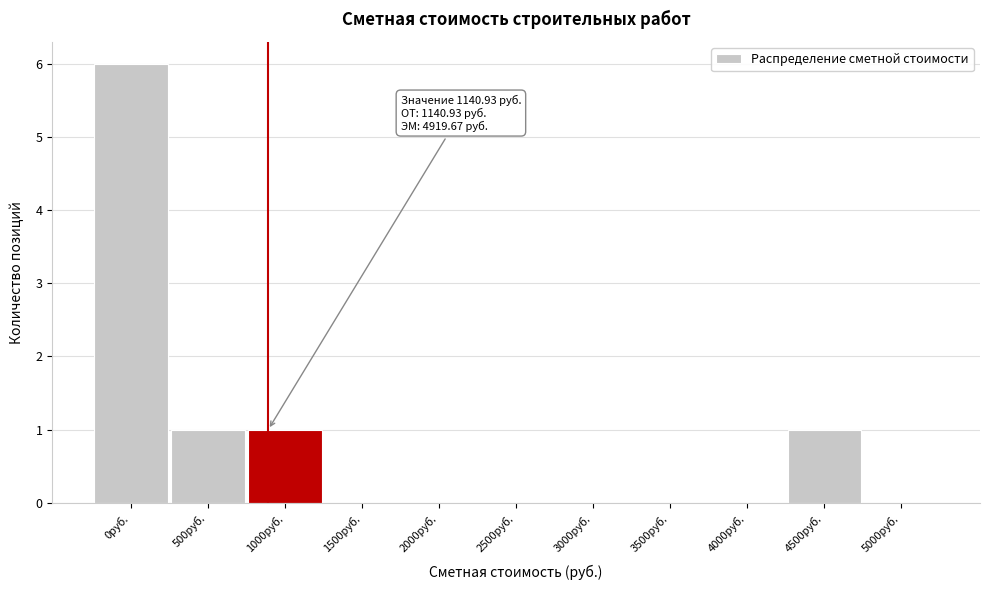

Reading right to left, list all the values displayed in this chart.

5000руб.=0	4500руб.=1	4000руб.=0	3500руб.=0	3000руб.=0	2500руб.=0	2000руб.=0	1500руб.=0	1000руб.=1	500руб.=1	0руб.=6